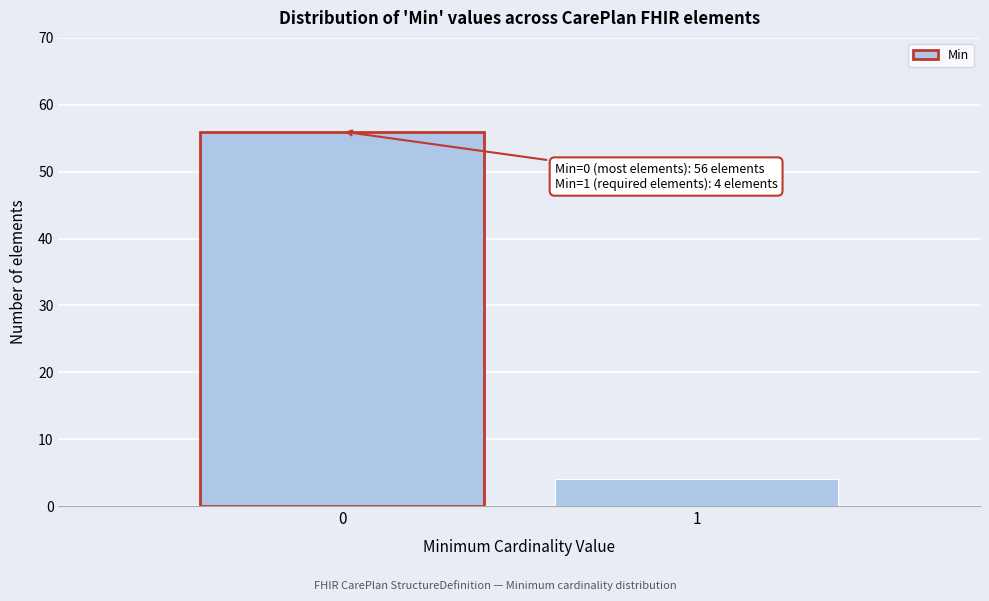

Reading left to right, list all the values displayed in this chart.

56	4